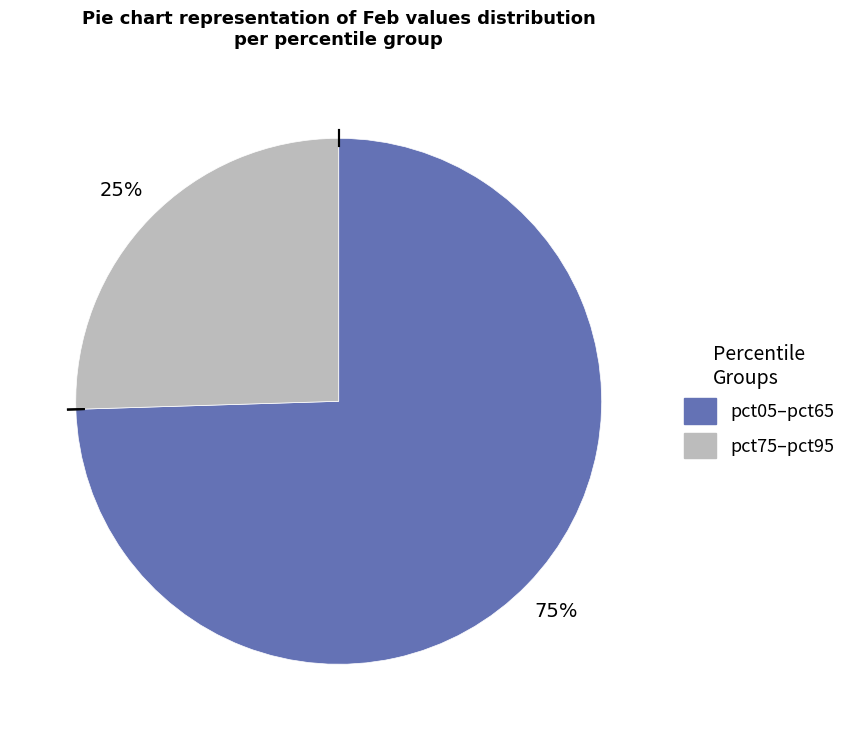

To the nearest percent, what is the average slice percentage?

50%